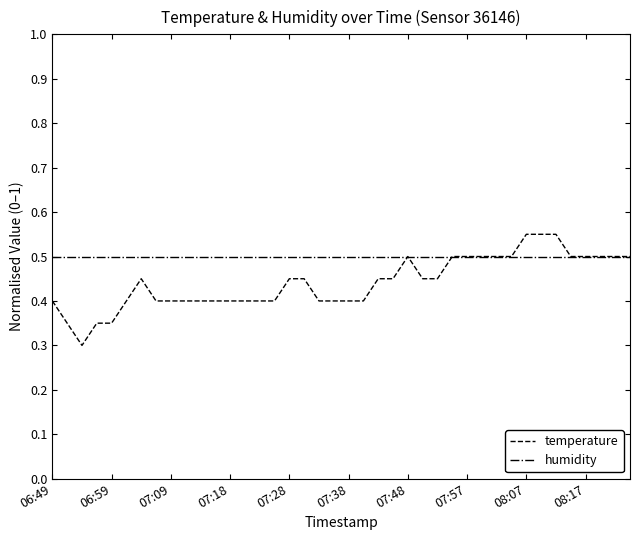

Rank the series by their maximum value, from lowest to highest.

humidity, temperature